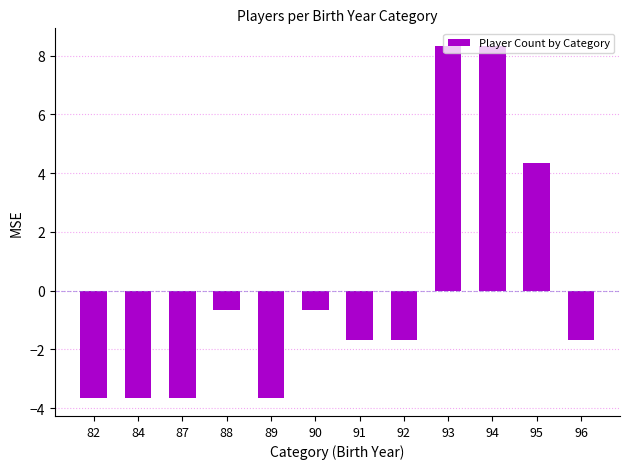

Which has a higher value, 94 or 92?

94